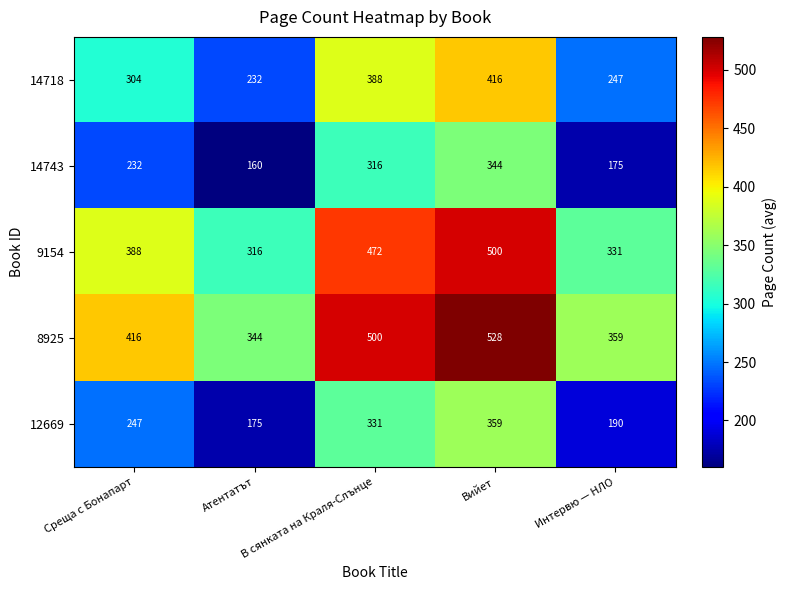

Rank the categories by 8925 value from highest to lowest.

Вийет, В сянката на Краля-Слънце, Среща с Бонапарт, Интервю — НЛО, Атентатът